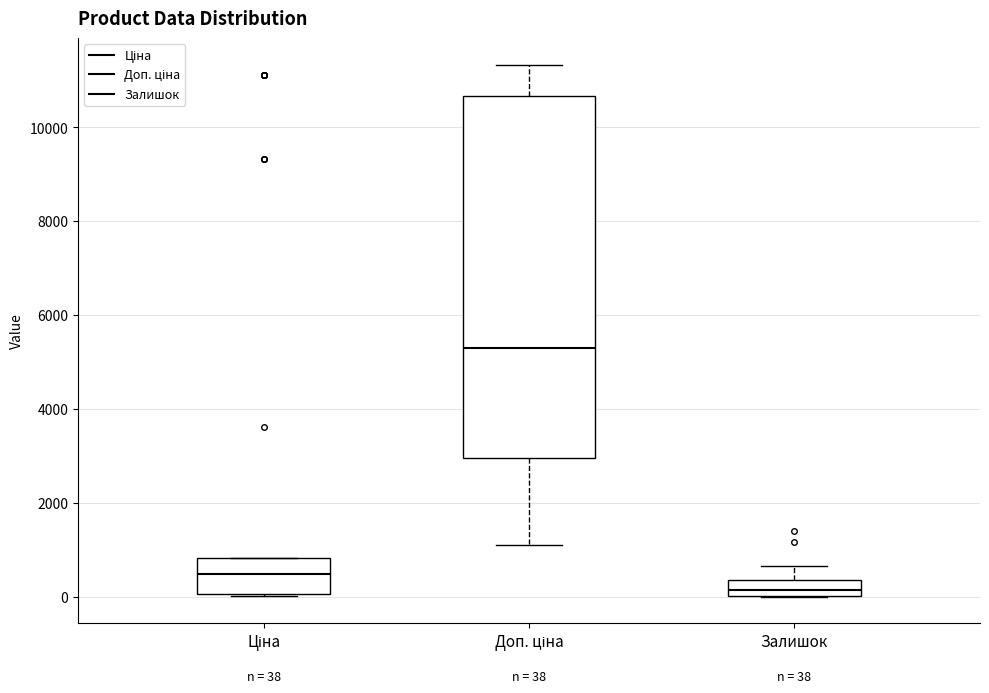

Which box's median line is the highest?

Доп. ціна